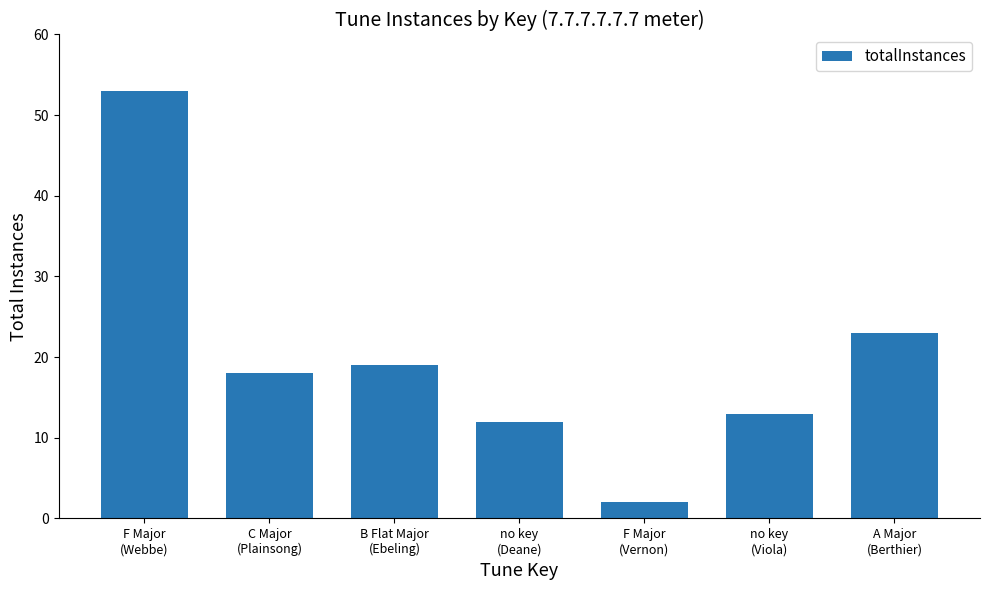

What is the change in value from F Major
(Webbe) to no key
(Viola)?

-40